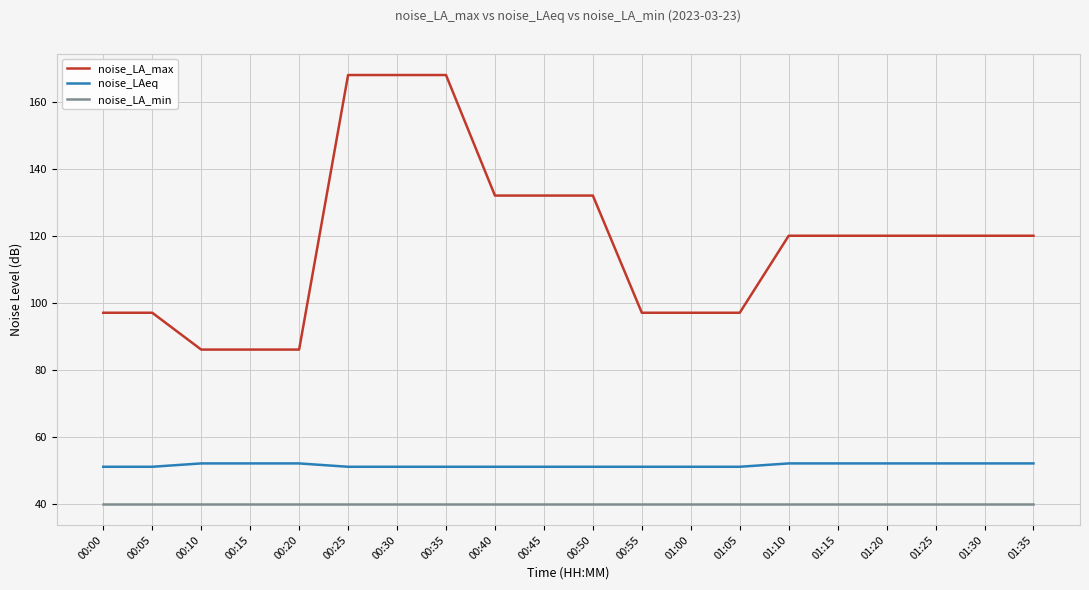

Count the number of data series in this chart.

3